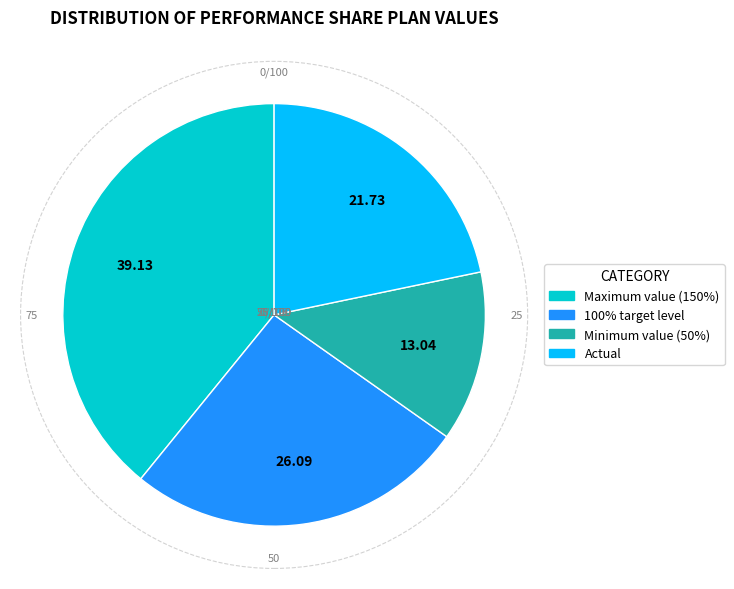

Rank the categories by value from highest to lowest.

Maximum value (150%), 100% target level, Actual, Minimum value (50%)